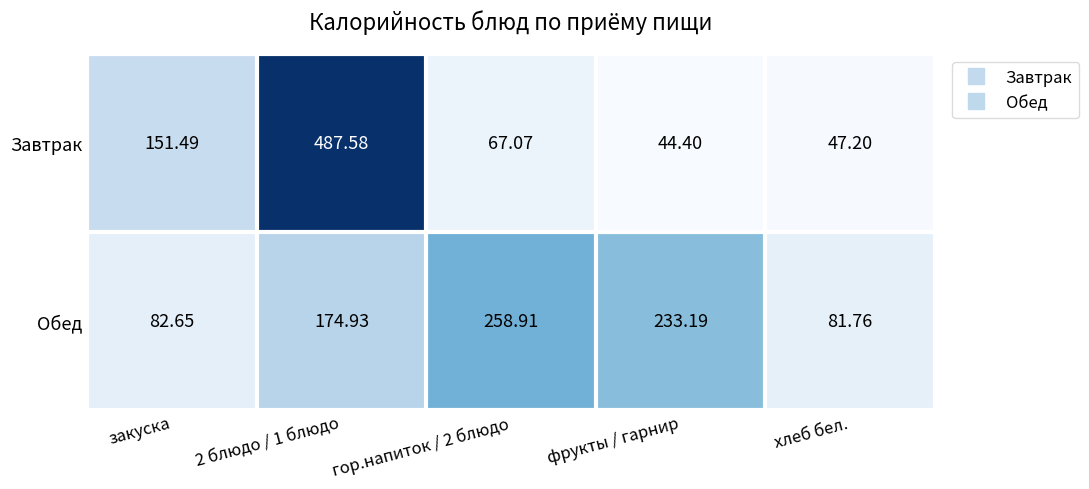

Which label corresponds to the smallest value in the chart?

фрукты / гарнир